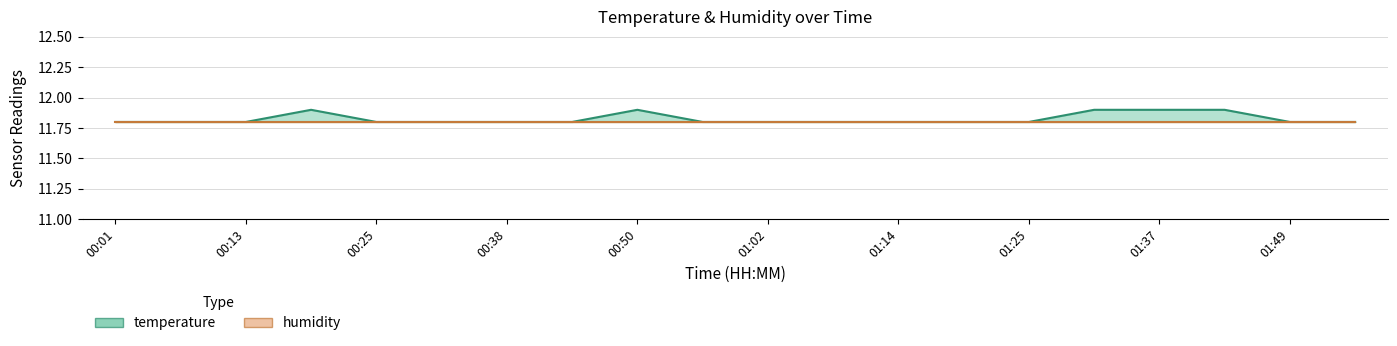

Is it true that the value at 00:56 is 11.8?

True